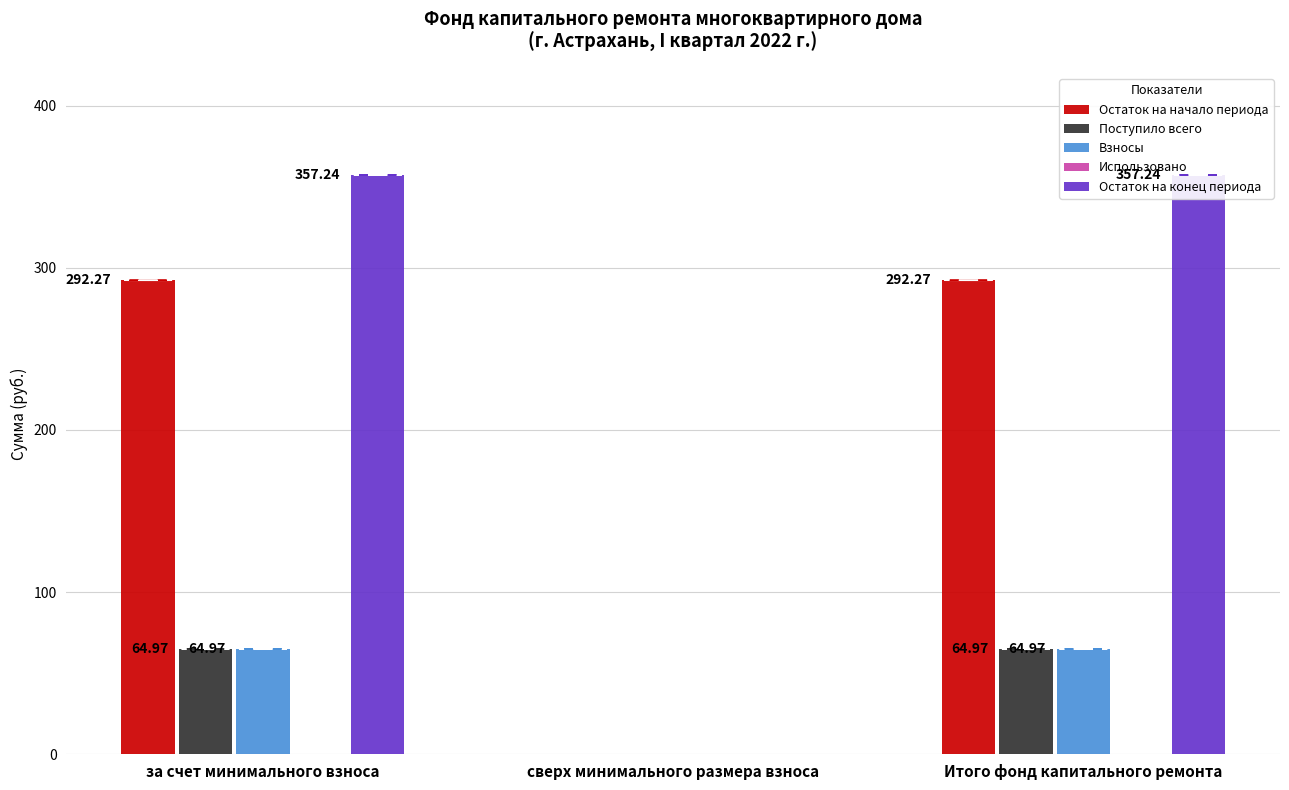

What are all the series names shown in the legend?

Остаток на начало периода, Поступило всего, Взносы, Использовано, Остаток на конец периода